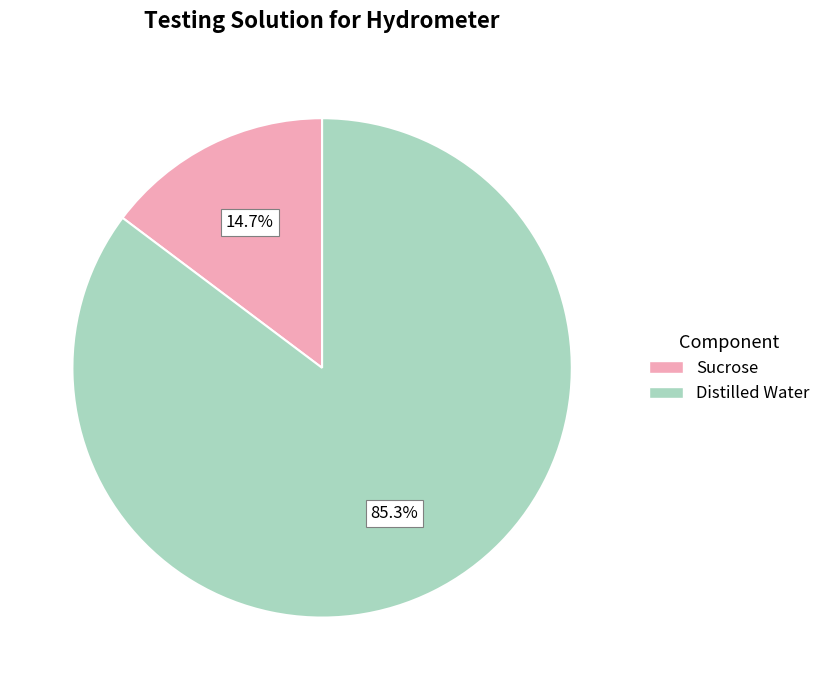

Which has a higher value, Sucrose or Distilled Water?

Distilled Water